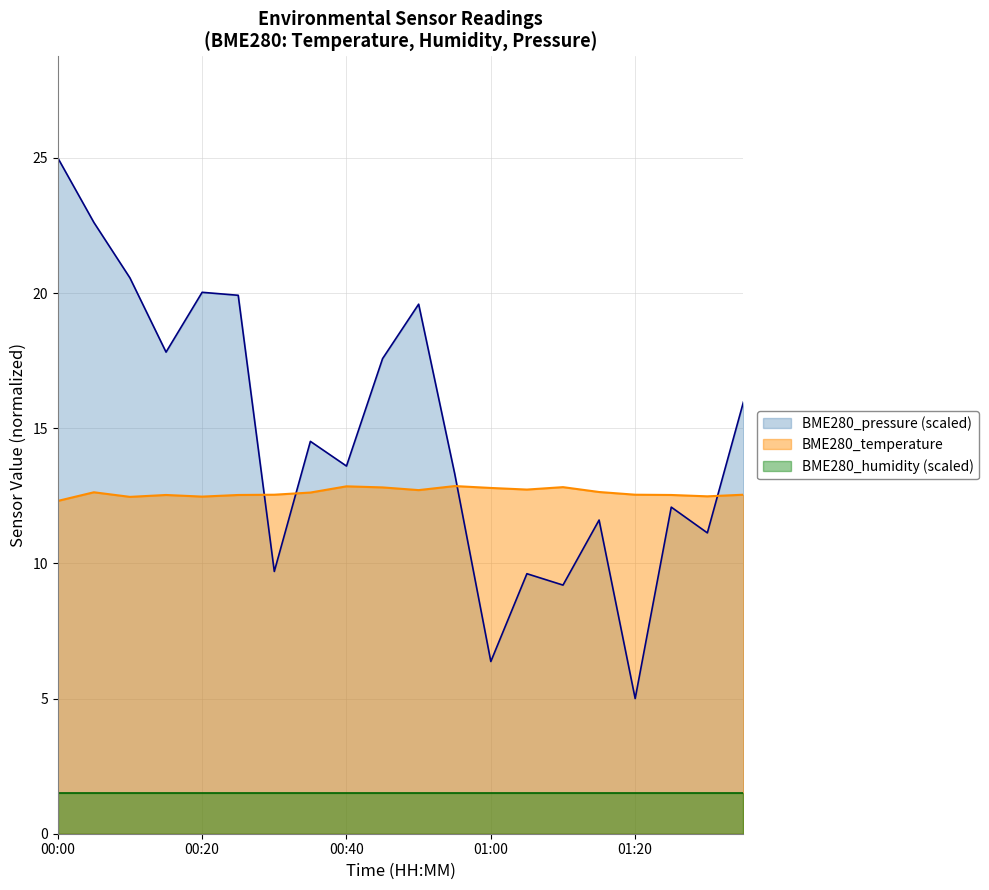

True or false: BME280_pressure_norm has a value of 20.6 at 00:10.

True